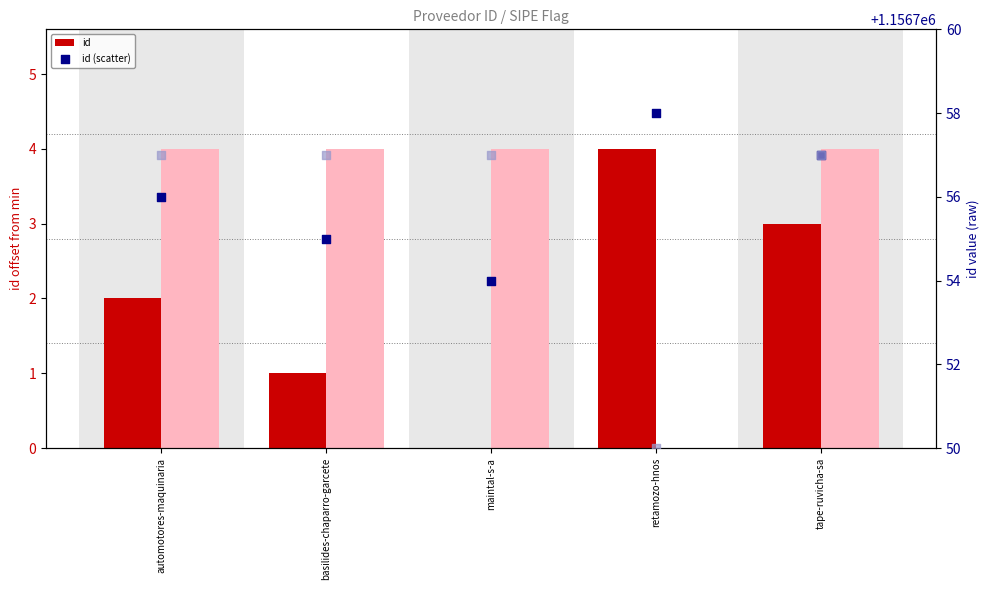

Which series has the widest spread of Y values?

id